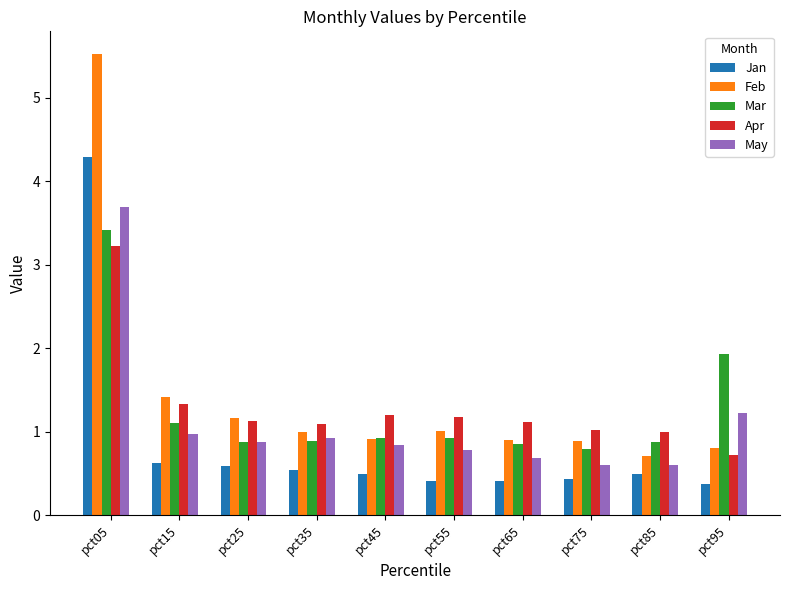

How many data points does each series have?

10